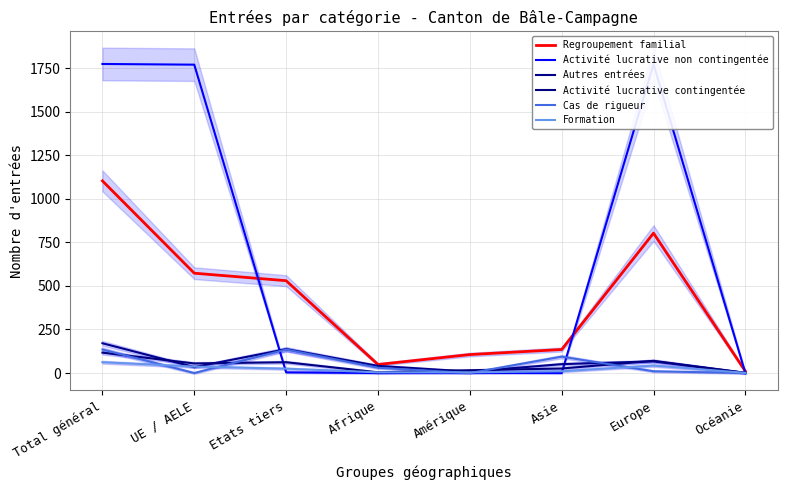

What is the value of the Autres entrées point at the 3rd from the left?

137